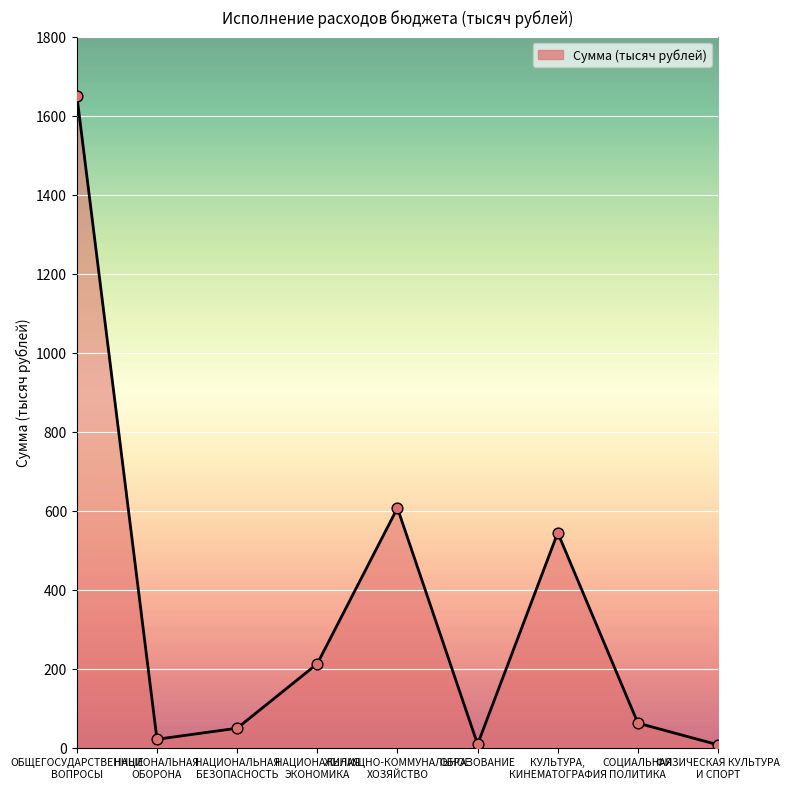

Which has a higher value, ЖИЛИЩНО-КОММУНАЛЬНОЕ
ХОЗЯЙСТВО or СОЦИАЛЬНАЯ
ПОЛИТИКА?

ЖИЛИЩНО-КОММУНАЛЬНОЕ
ХОЗЯЙСТВО